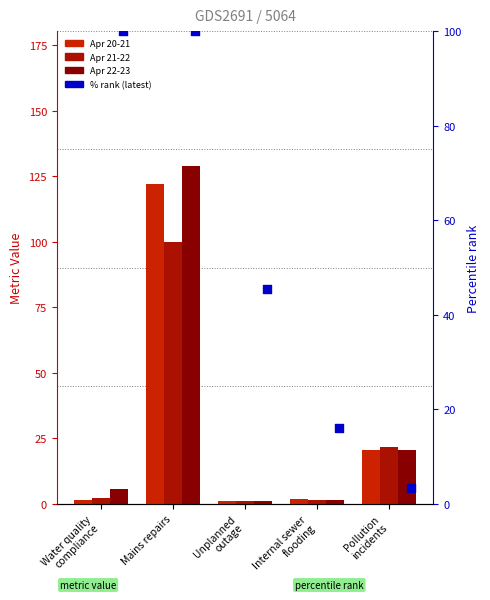

What is the total value across all series at Internal sewer
flooding?

21.1